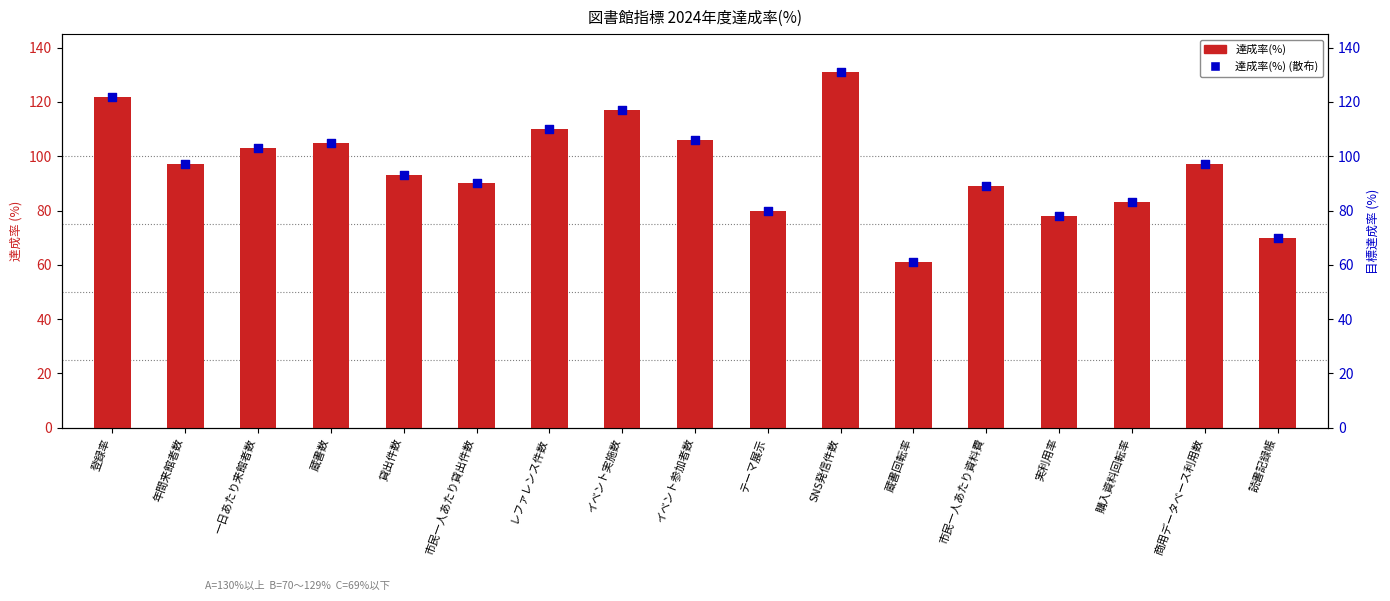

Which series has the largest total across all categories?

達成率(%)